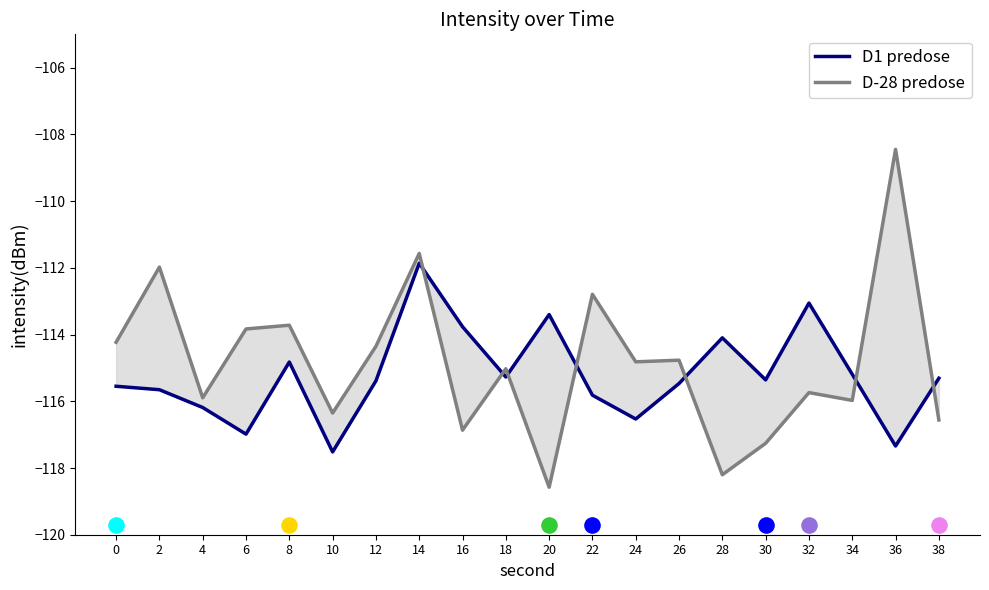

What is the total value across all series at 4?

-232.1